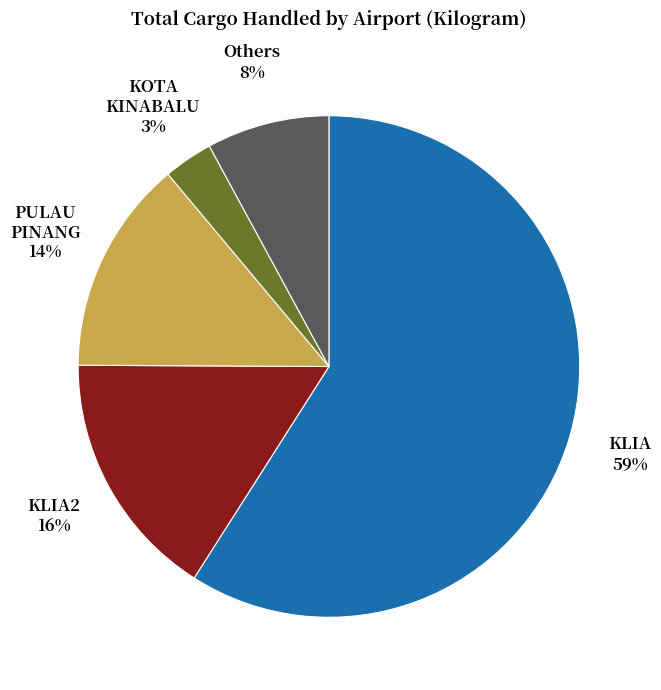

Is there any slice that represents more than half of the pie?

Yes